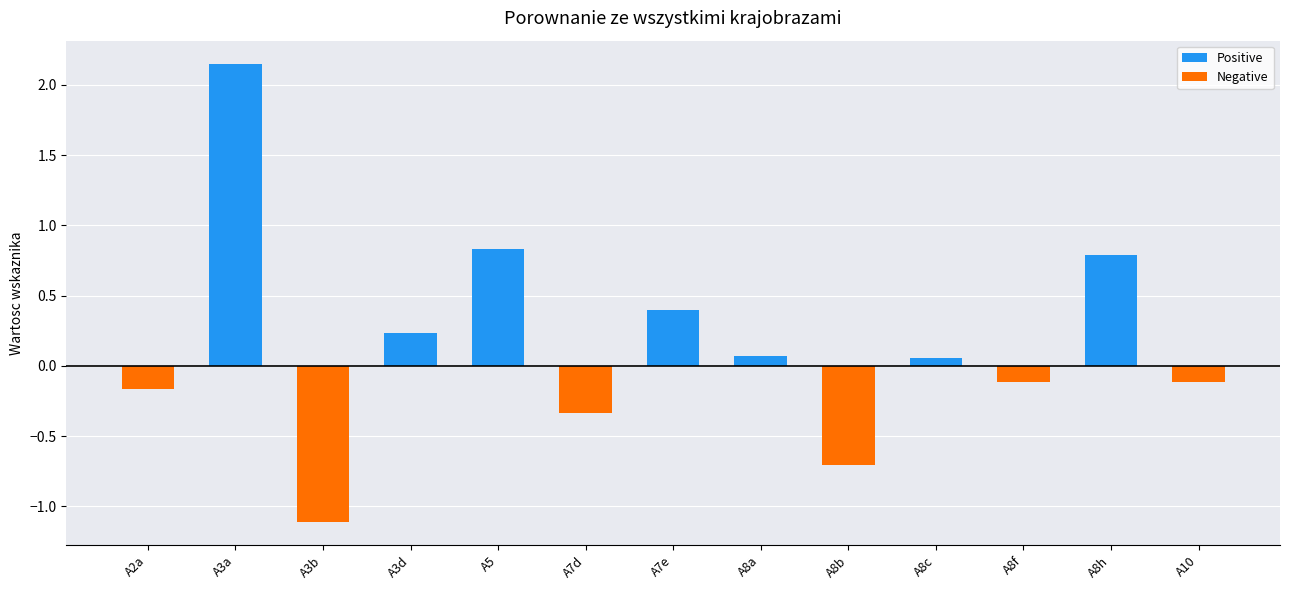

Are the bars horizontal?

No